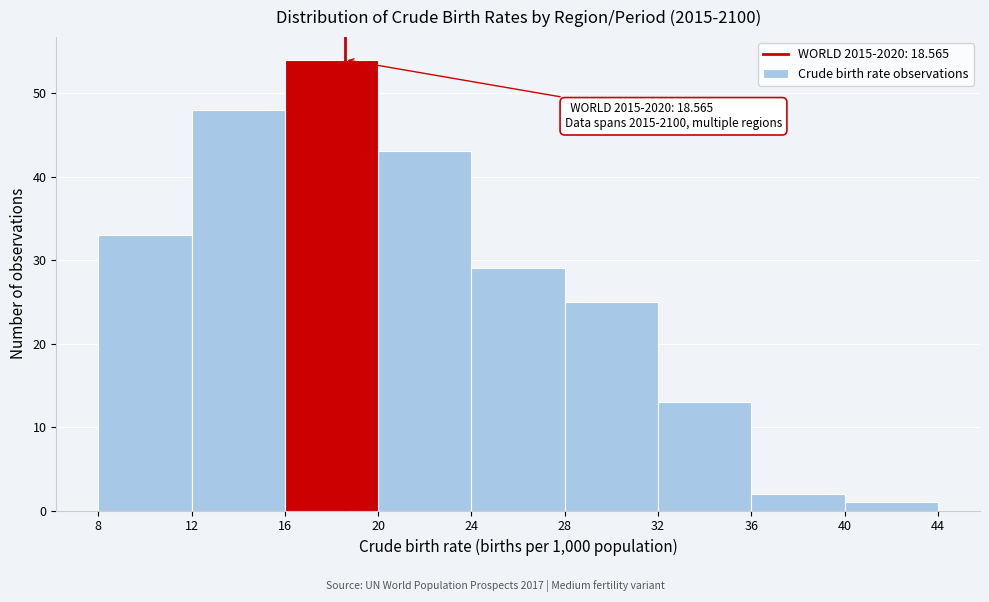

Over which range of the x-axis is the bar tallest?

16 to 20